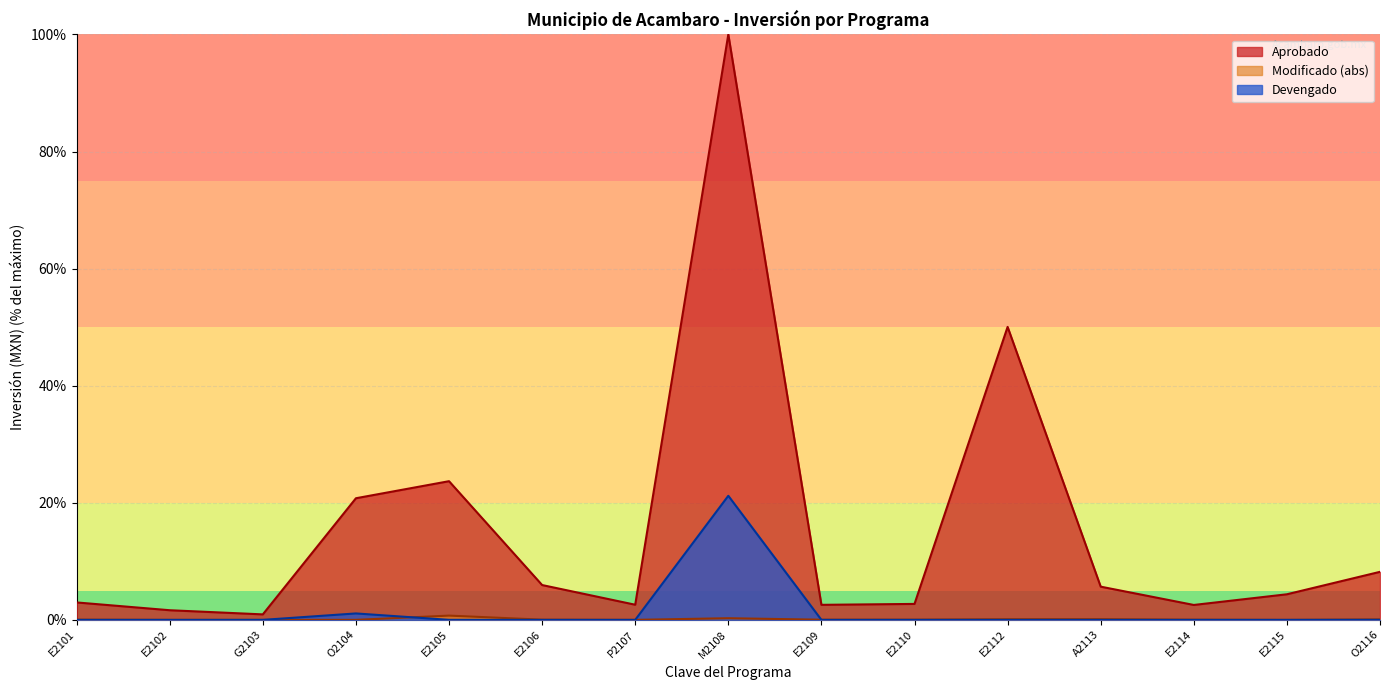

What value does the Aprobado series have at M2108?

100.0